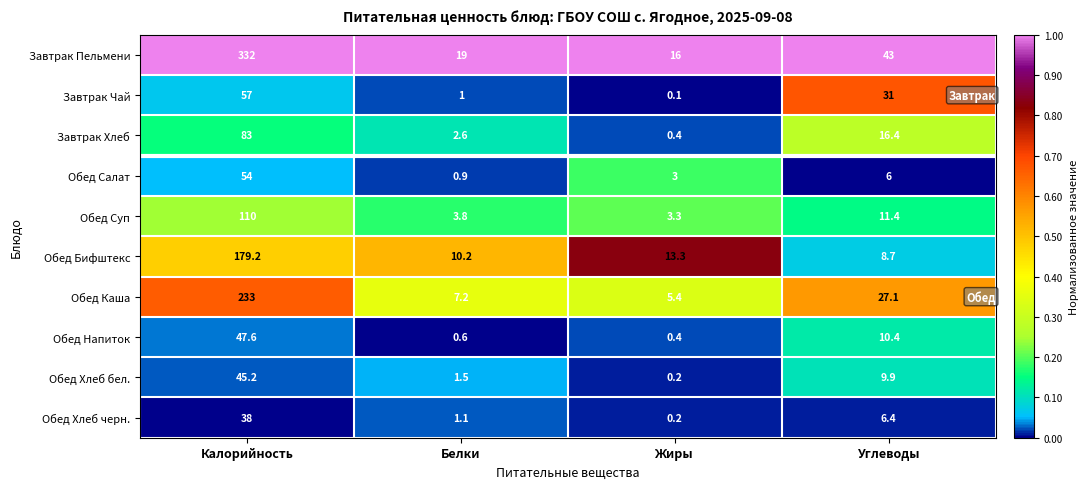

At which label does Обед Бифштекс reach its peak?

Калорийность